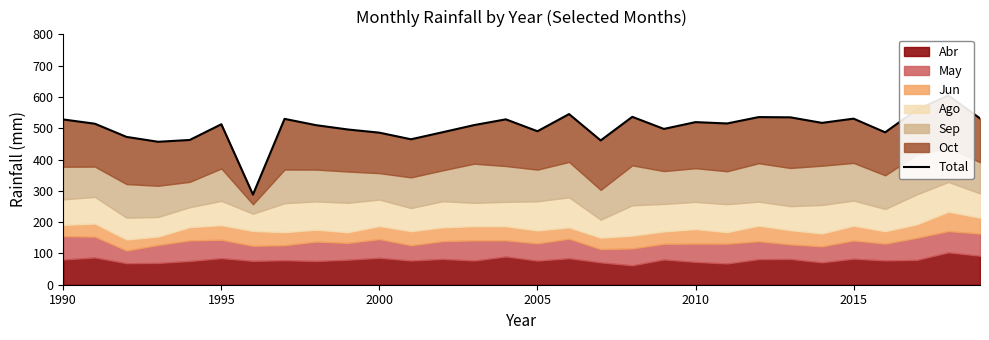

At which label does the data first exceed 514?

1990